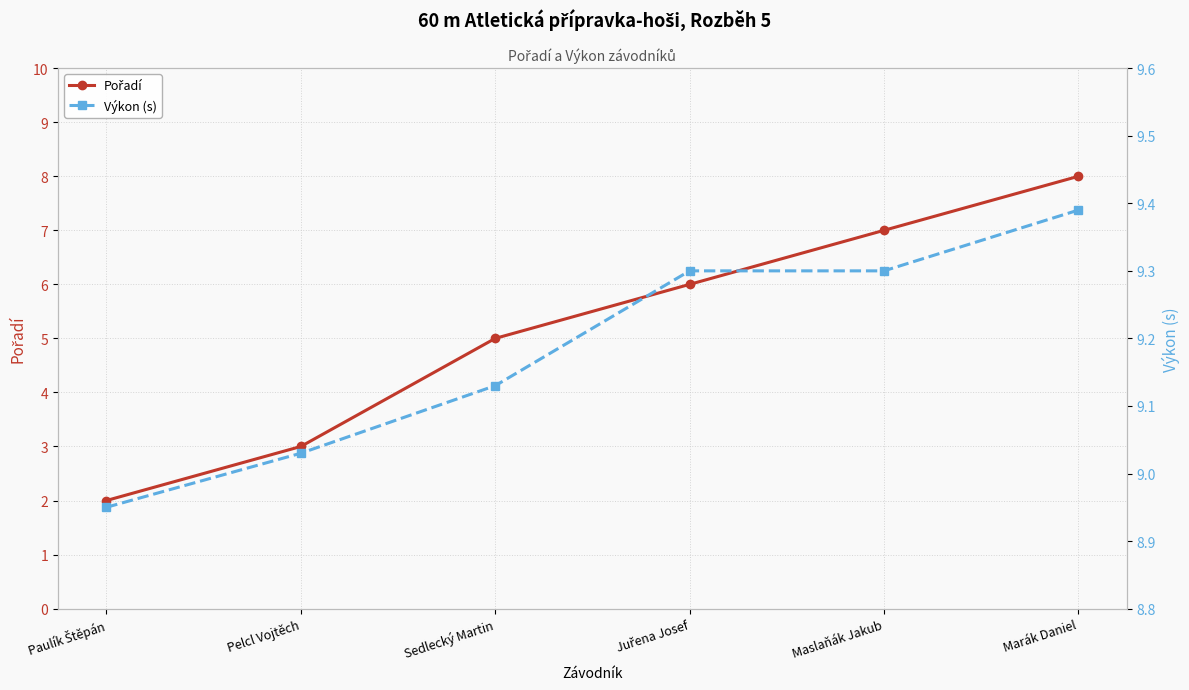

Reading right to left, transcribe all the data shown in this chart.

Pořadí: Marák Daniel=8.0	Maslaňák Jakub=7.0	Juřena Josef=6.0	Sedlecký Martin=5.0	Pelcl Vojtěch=3.0	Paulík Štěpán=2.0
Výkon (s): Marák Daniel=9.4	Maslaňák Jakub=9.3	Juřena Josef=9.3	Sedlecký Martin=9.1	Pelcl Vojtěch=9.0	Paulík Štěpán=8.9